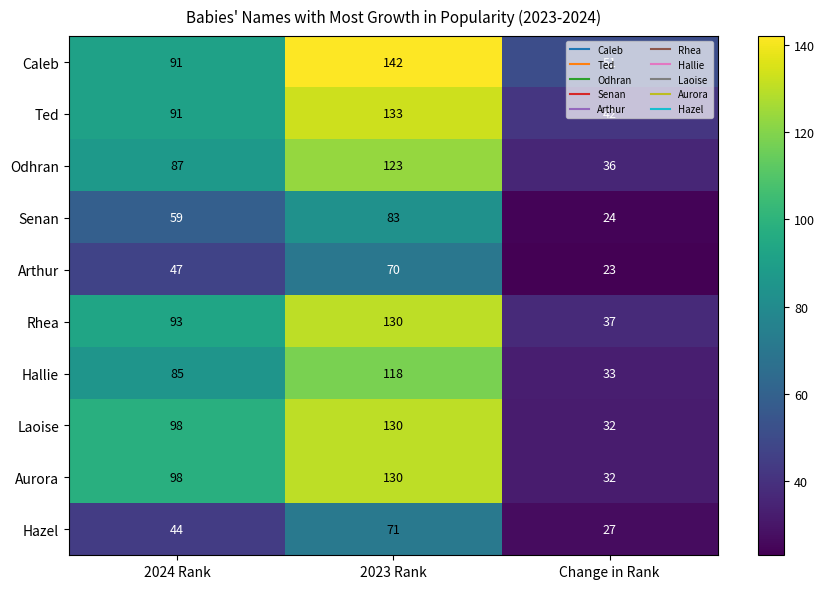

Is it true that Laoise equals 17 at Change in Rank?

False